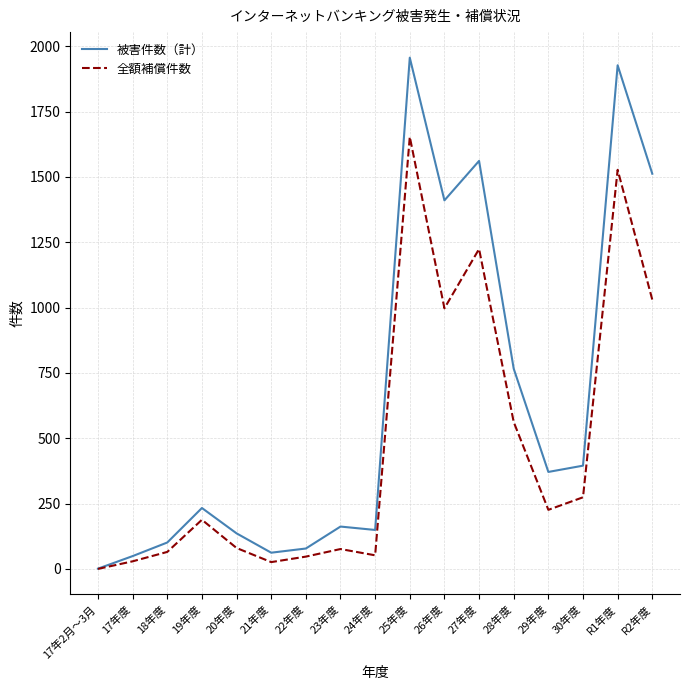

At how many categories does at least one series exceed 553?

6